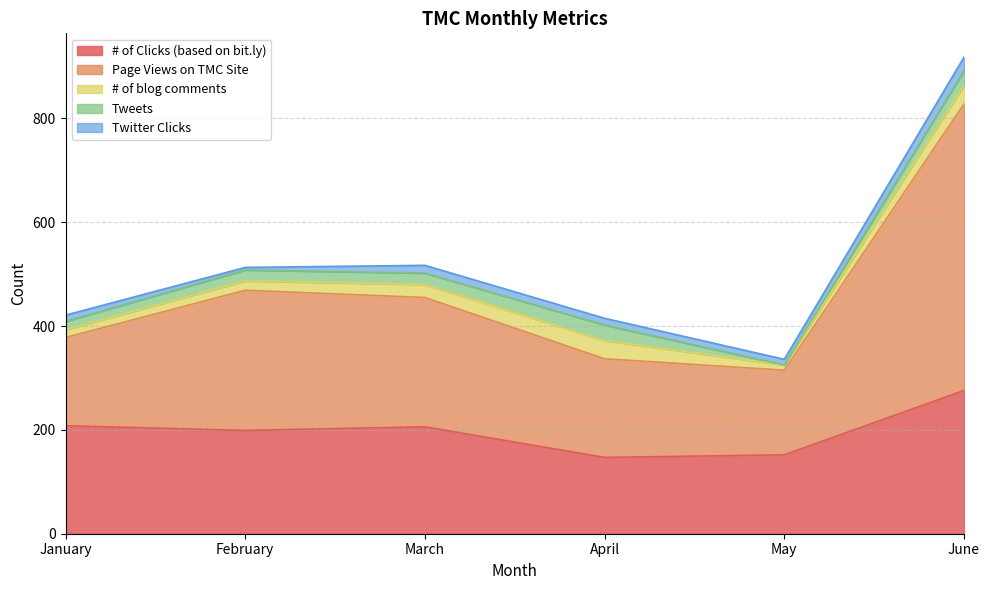

At which label does # of blog comments first exceed 25?

April